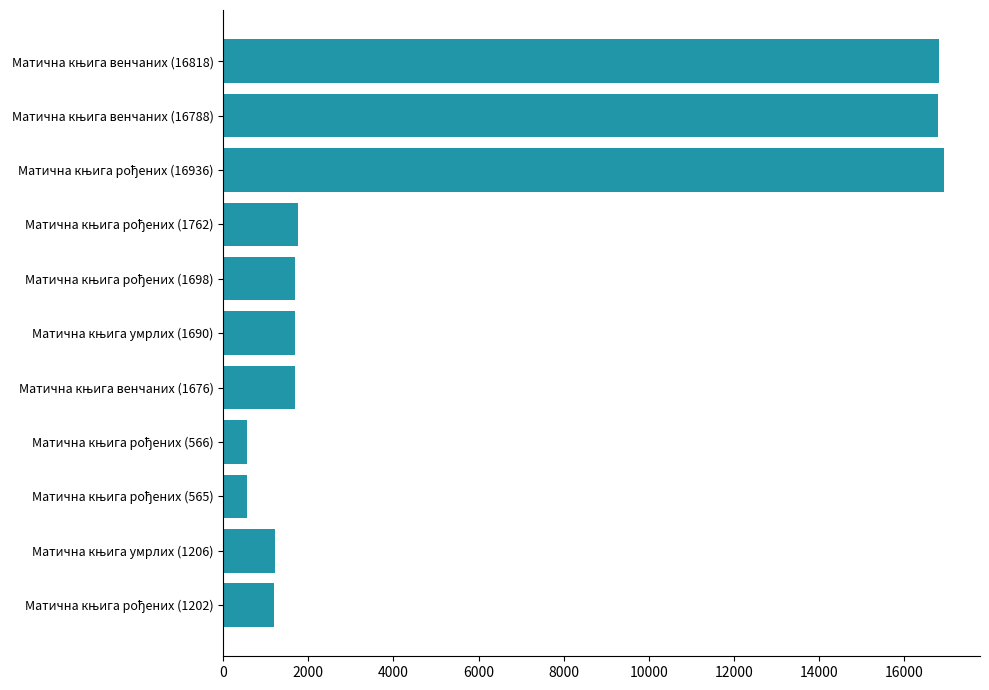

What is the difference between the maximum and minimum values?

16371